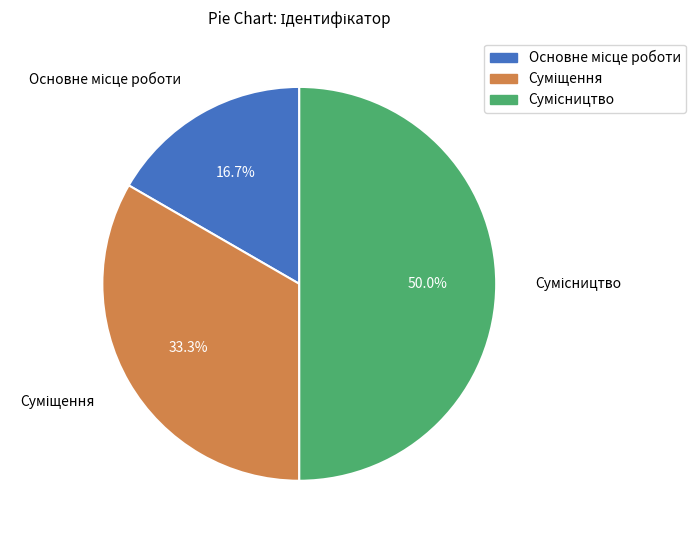

Rank the categories by value from lowest to highest.

Основне місце роботи, Суміщення, Сумісництво